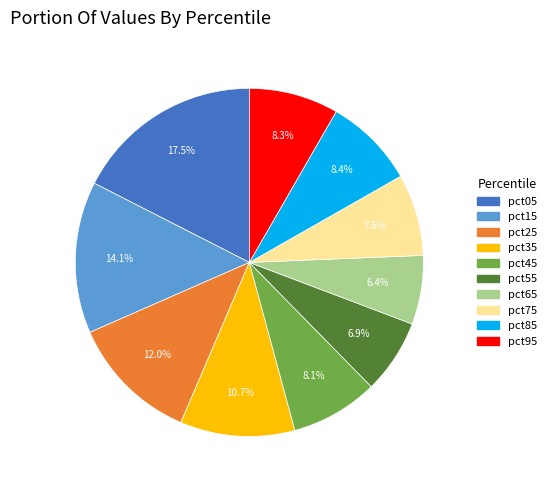

Approximately how many times larger is the value at pct75 compared to pct35?

0.7